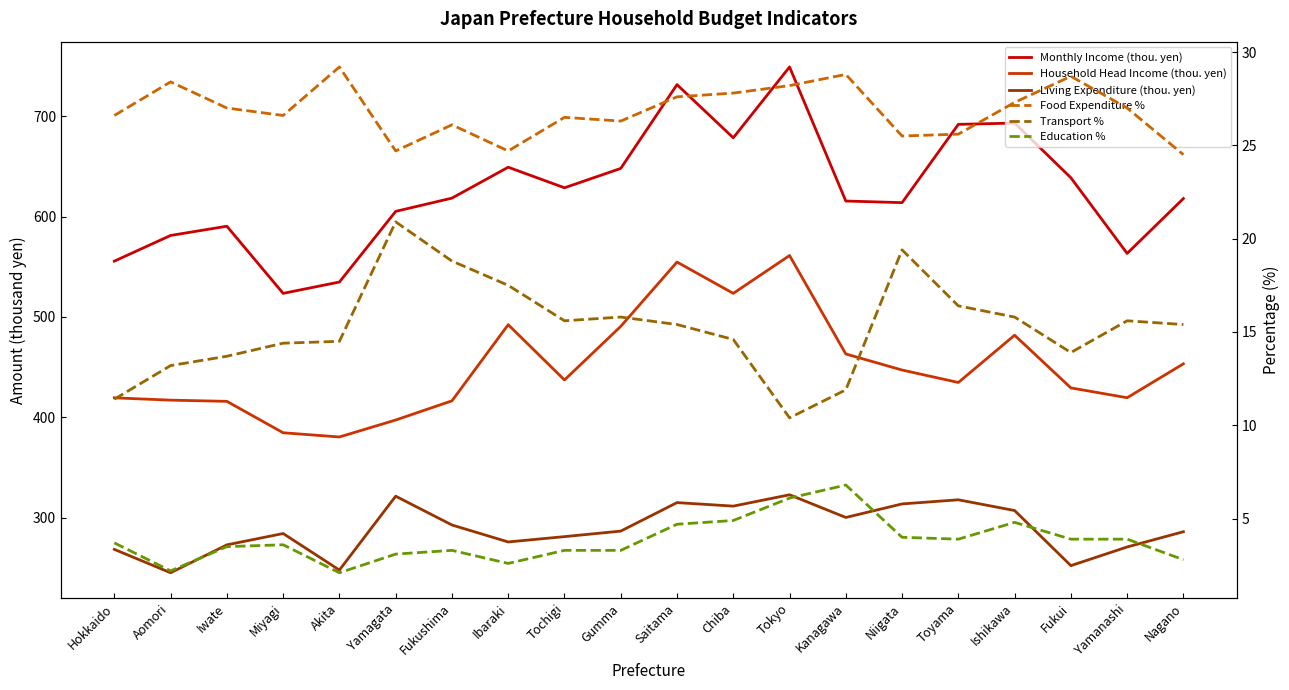

What is the label of the 18th point from the left?

Fukui